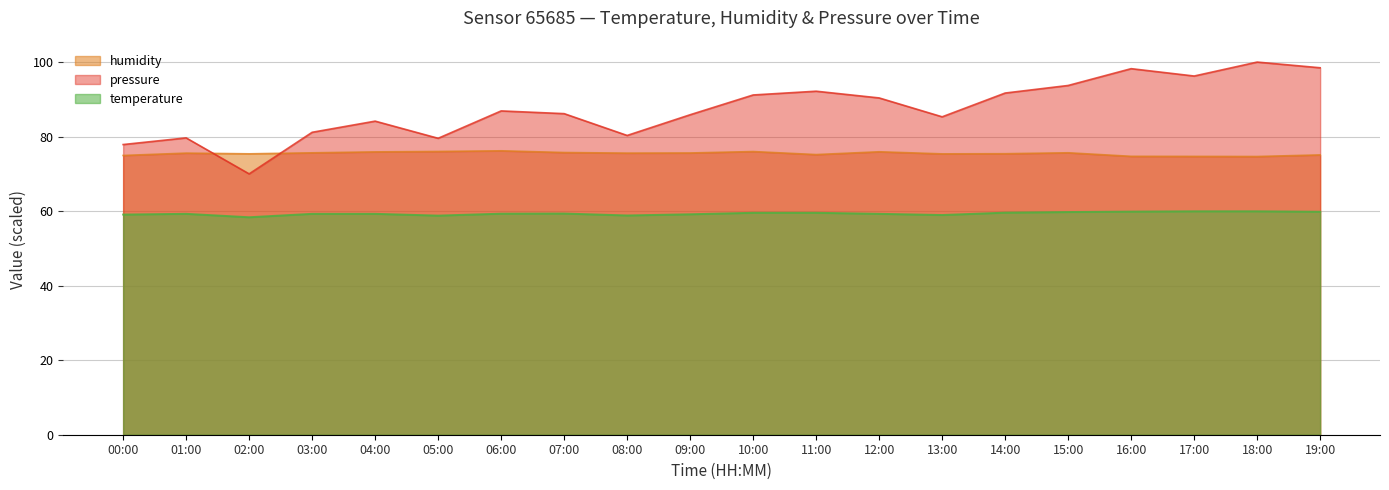

Where is pressure_norm nearest to the value 85?

13:00